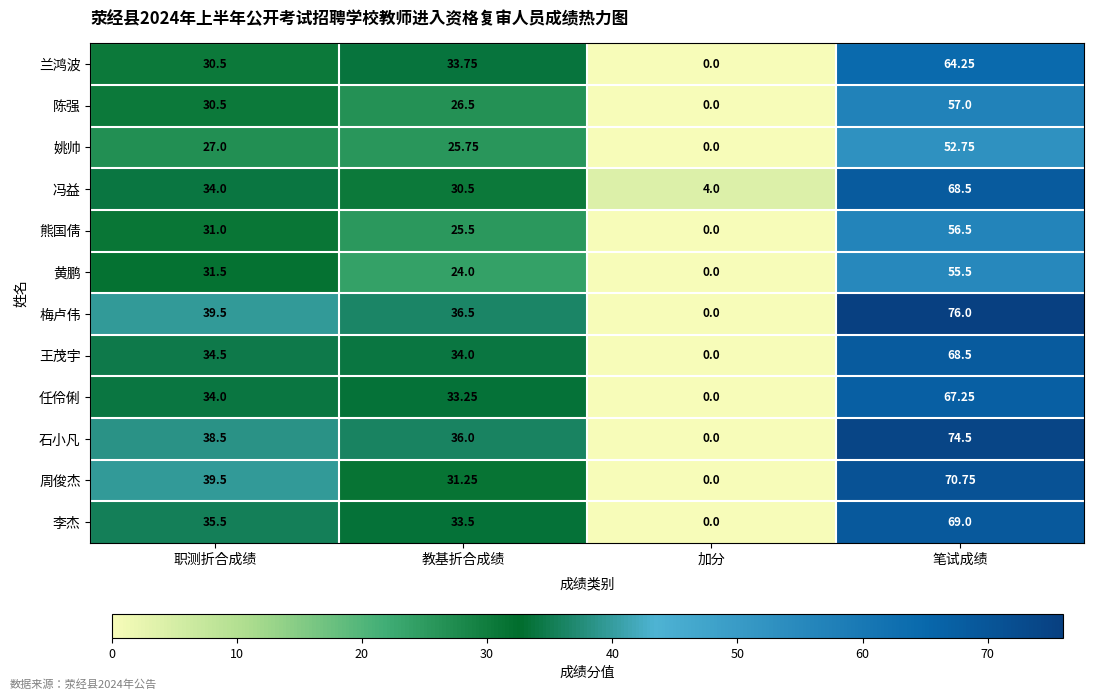

Where is 李杰 nearest to the value 34?

教基折合成绩